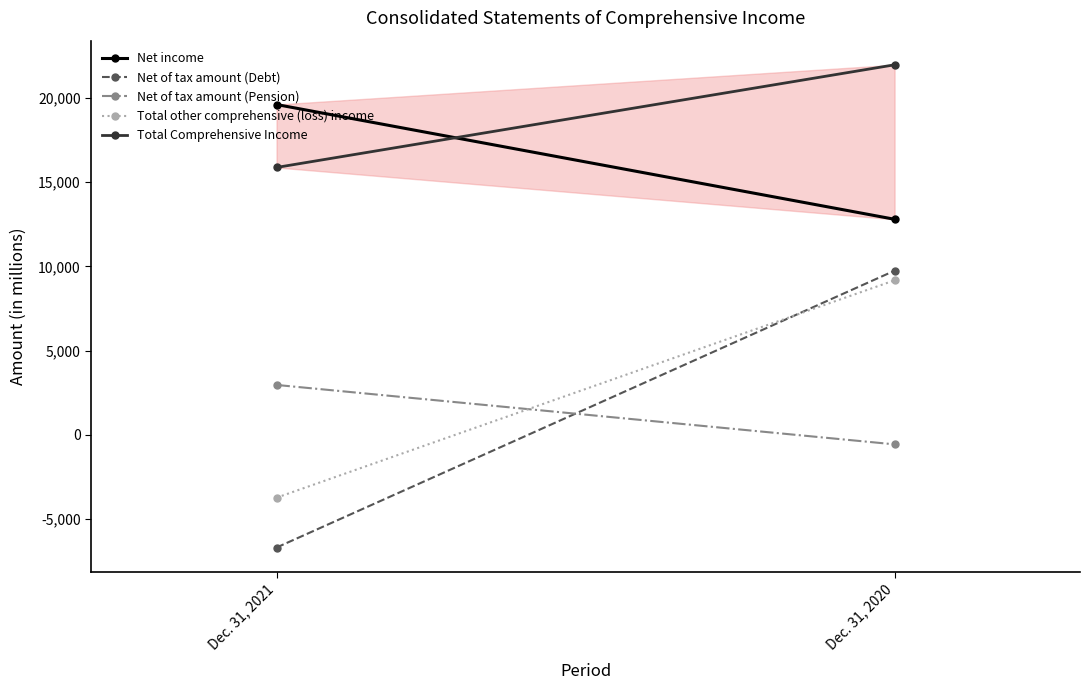

How many distinct data groups are displayed?

5